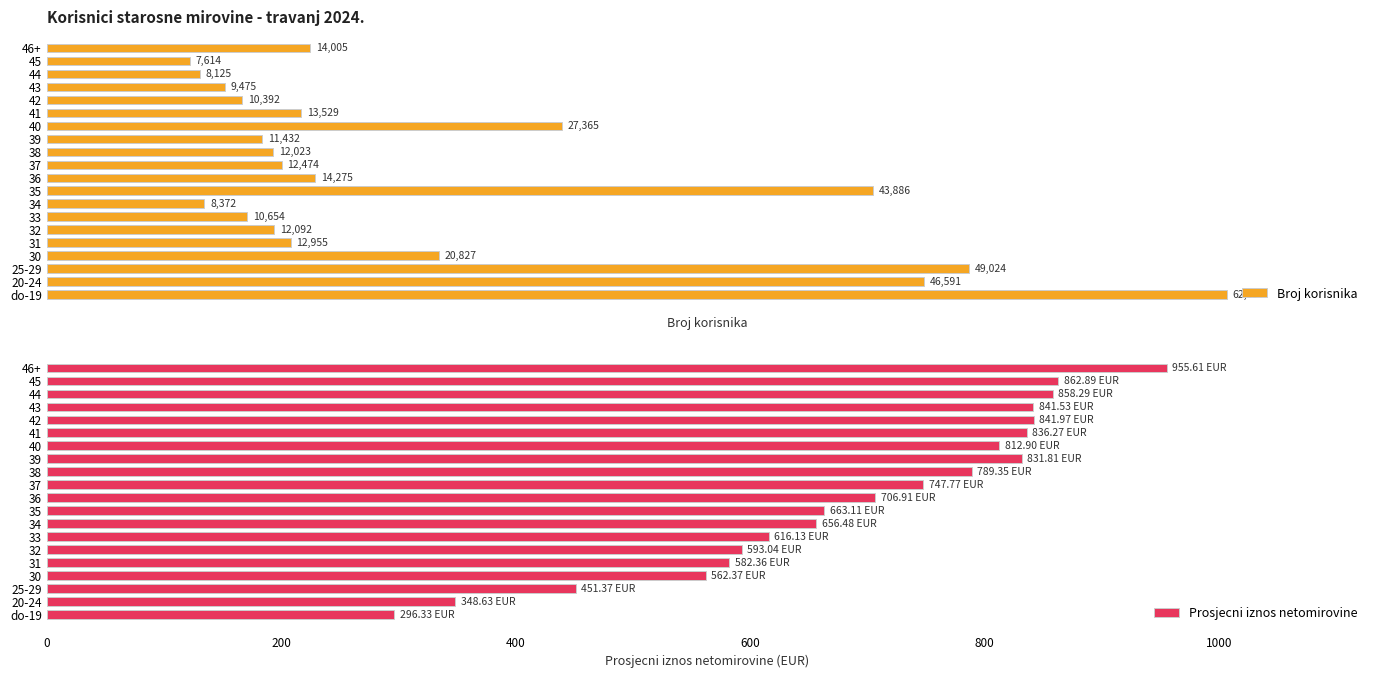

What are all the series names shown in the legend?

Broj korisnika, Prosjecni iznos netomirovine